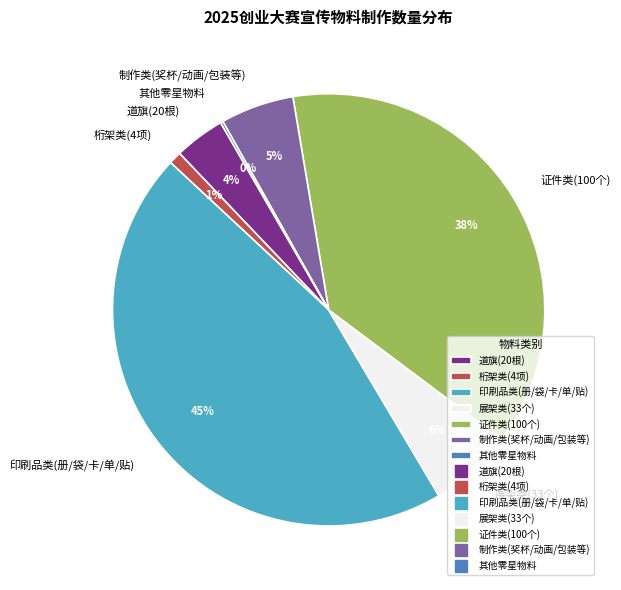

Is there a majority slice in this chart?

No